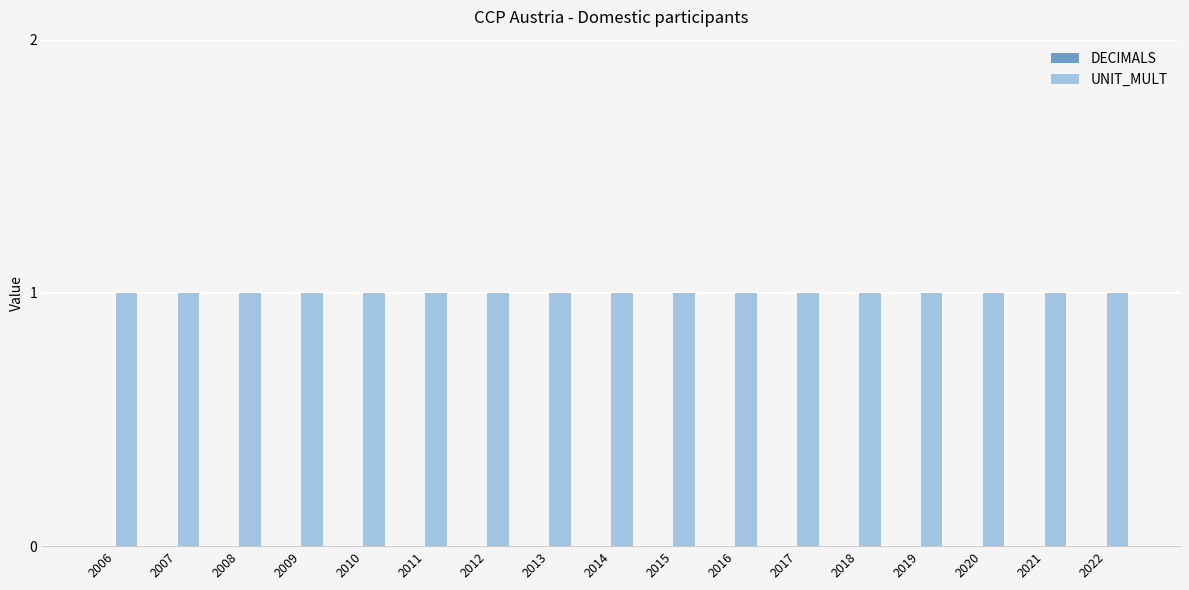

What are all the series names shown in the legend?

DECIMALS, UNIT_MULT